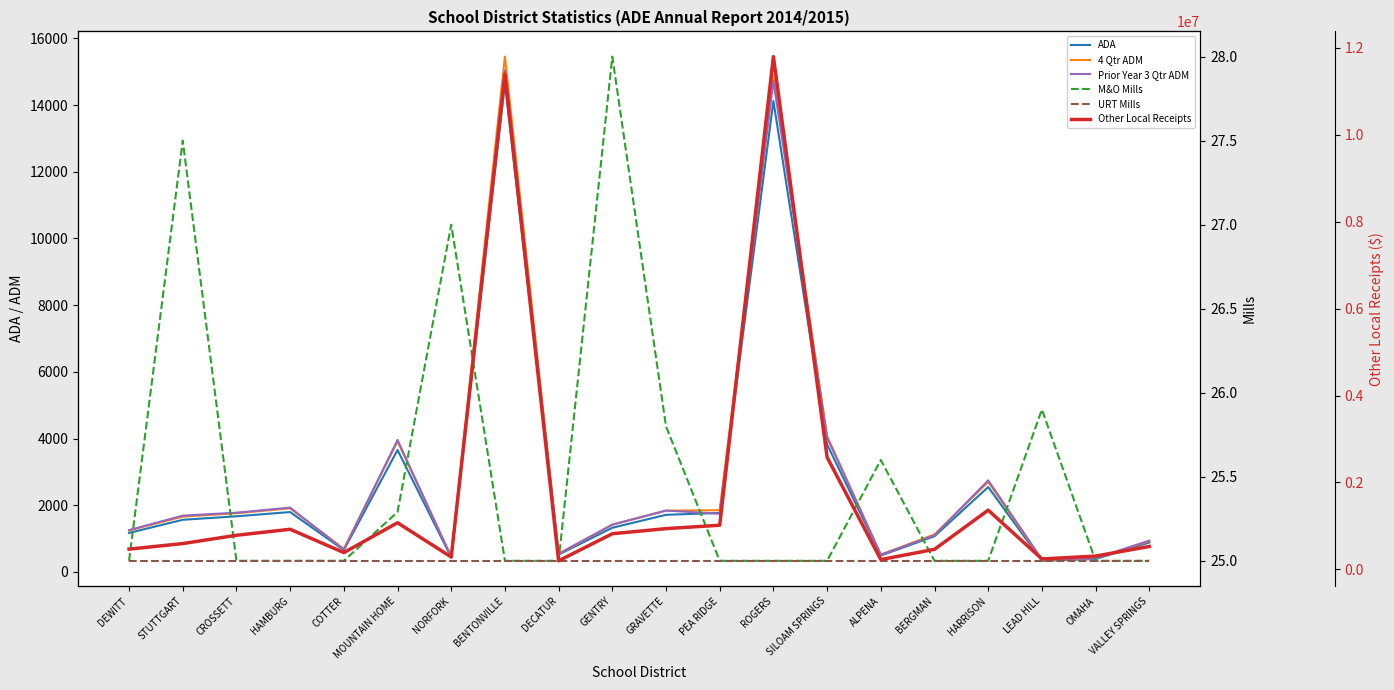

How many lines are shown in the chart?

6